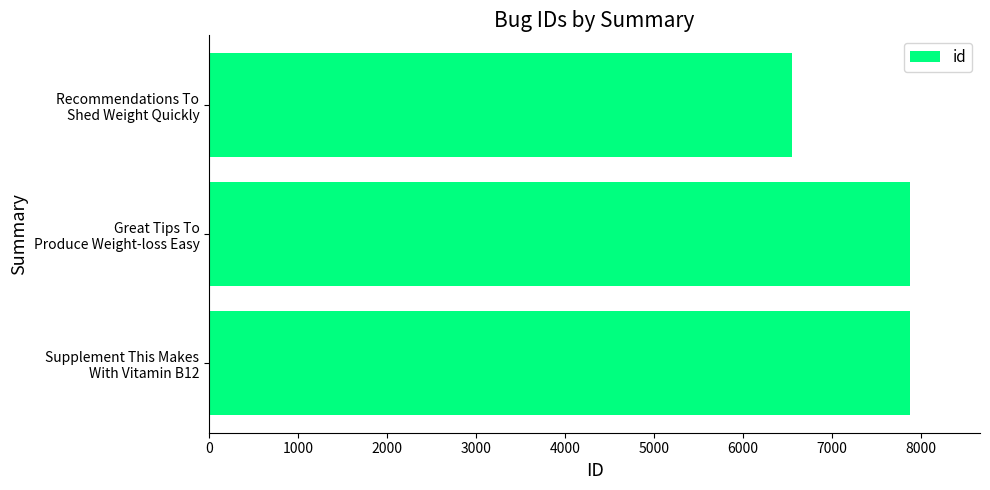

What is the minimum value shown in the chart?

6553